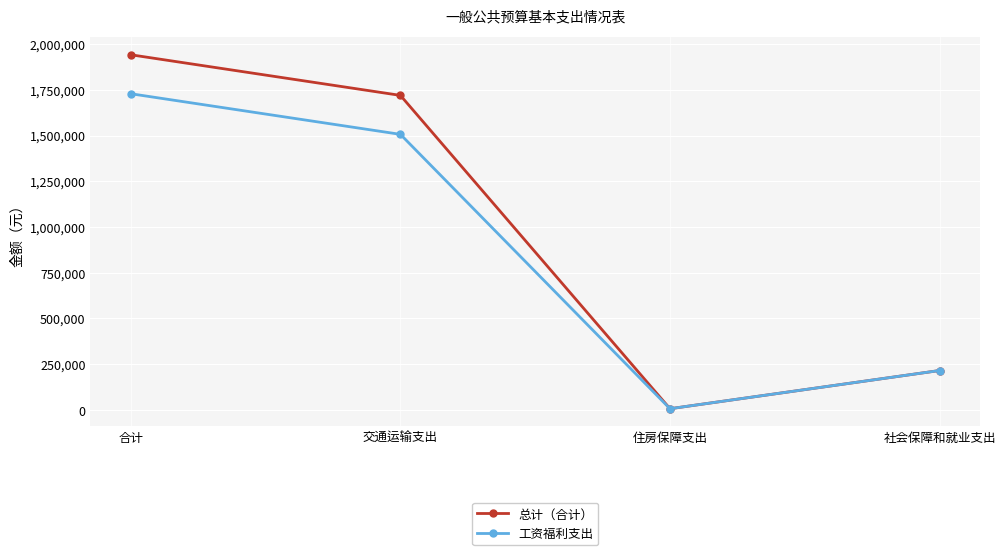

What is the spread (max minus min) of values at 交通运输支出?

213000.0